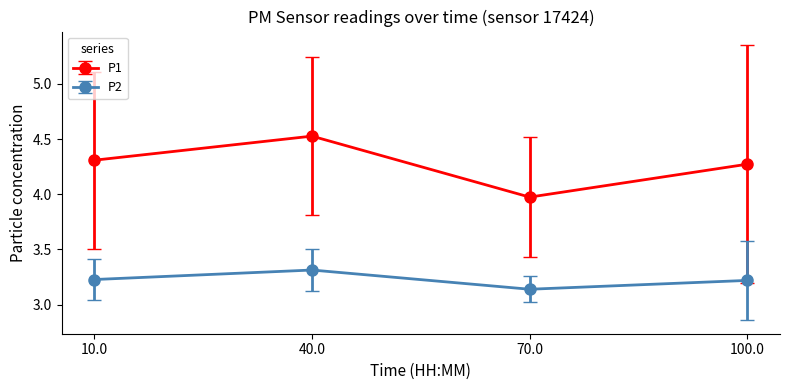

Rank the series by their maximum value, from highest to lowest.

P1, P2